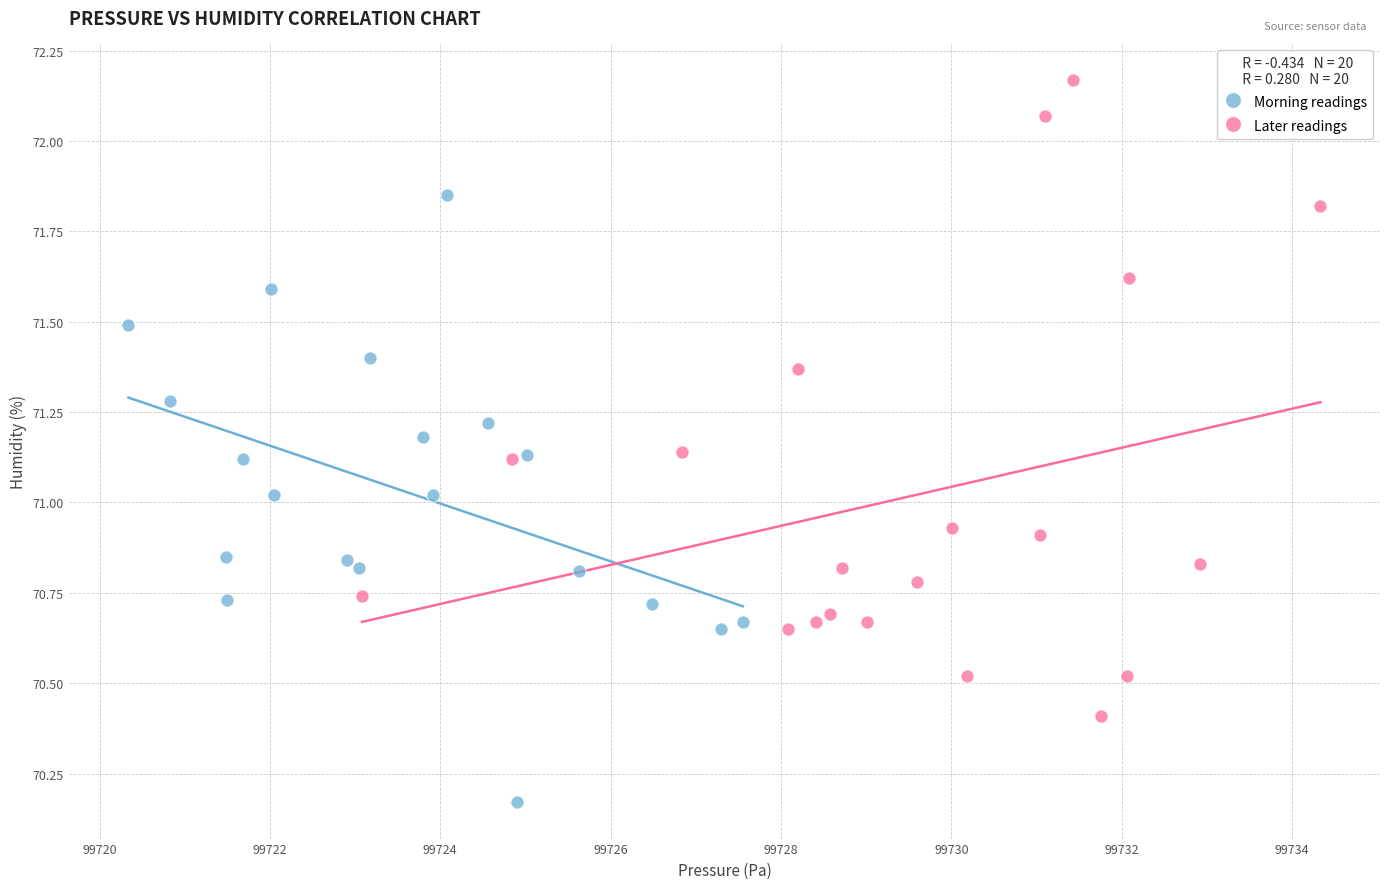

What are all the series names shown in the legend?

Morning readings, Later readings